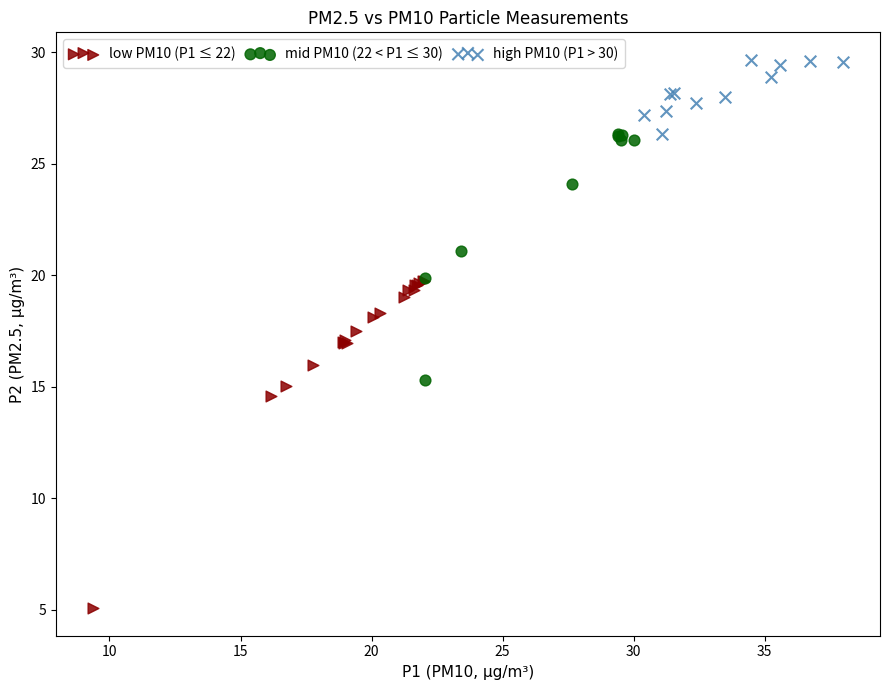

Which series reaches the maximum Y coordinate?

high PM10 (P1 > 30)